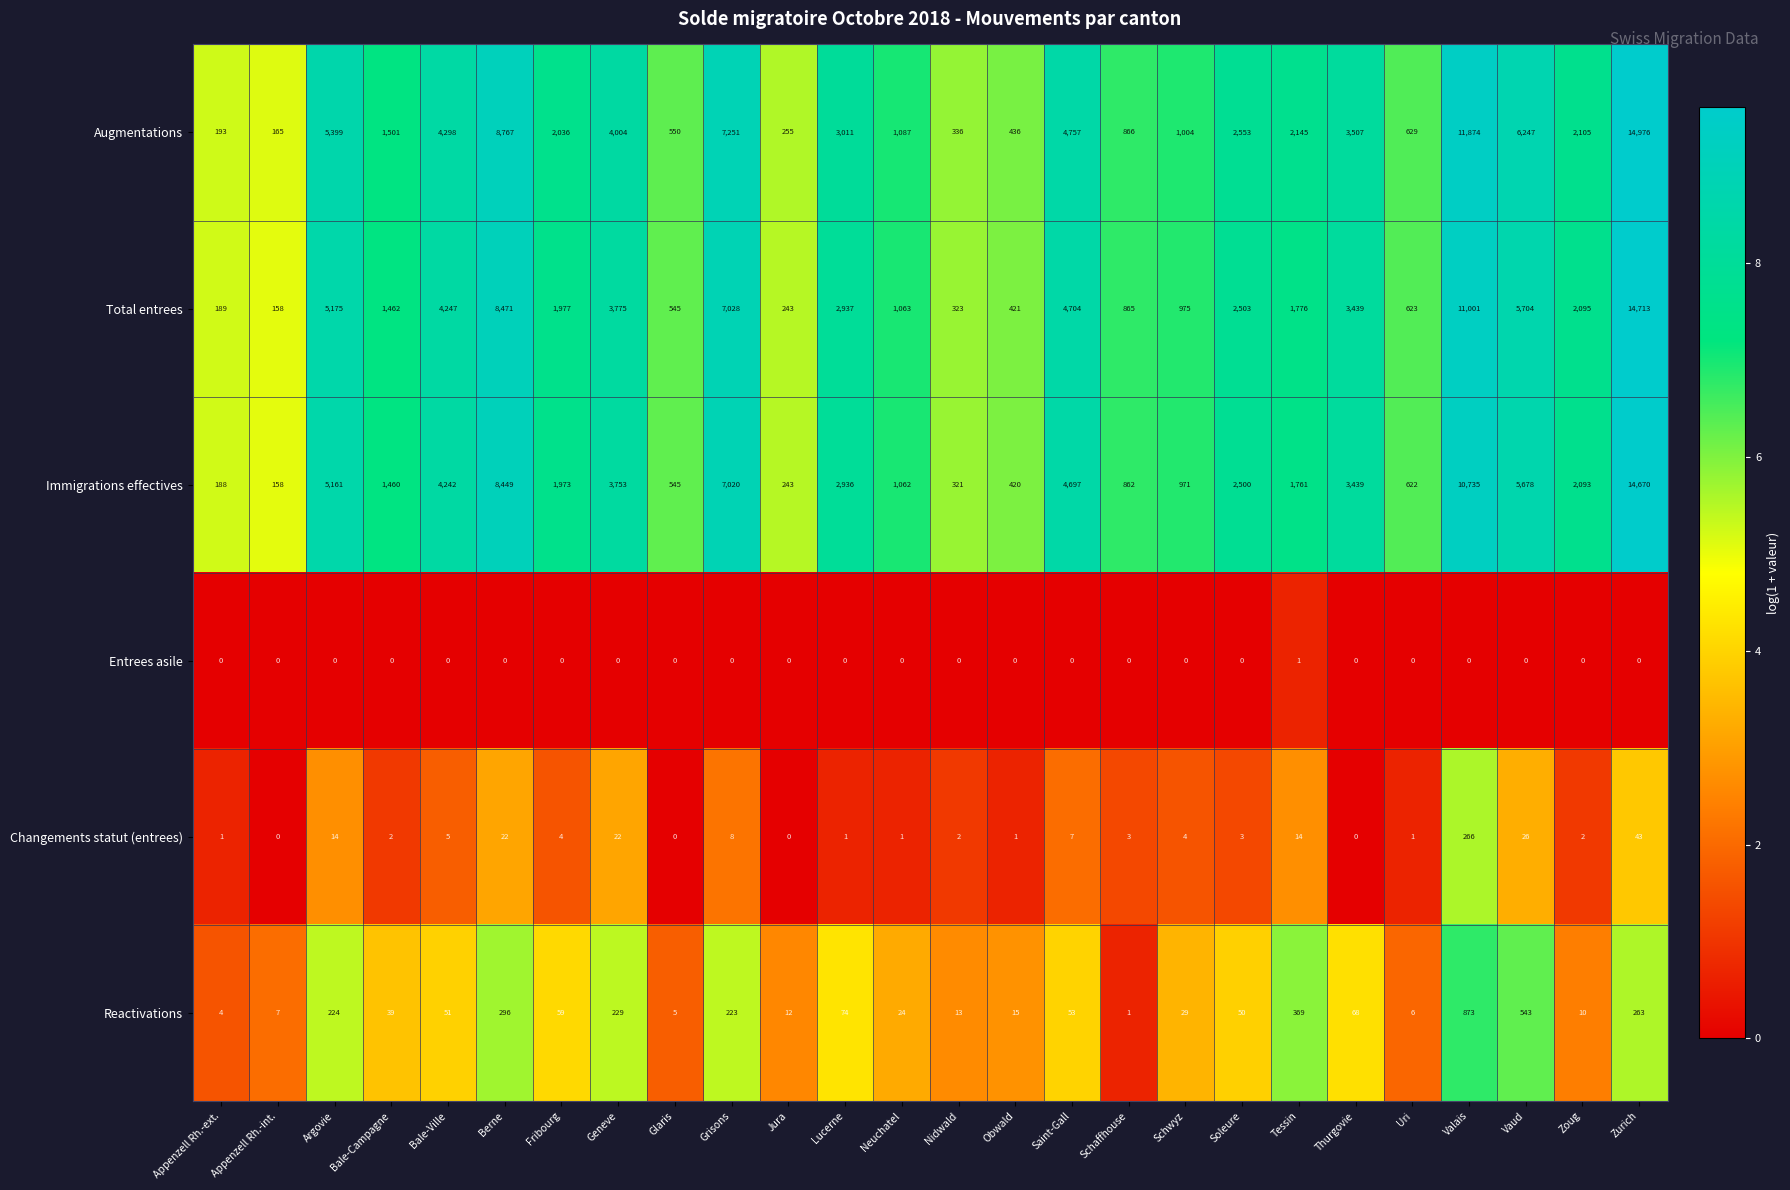

What is the total value across all series at Zurich?

44665